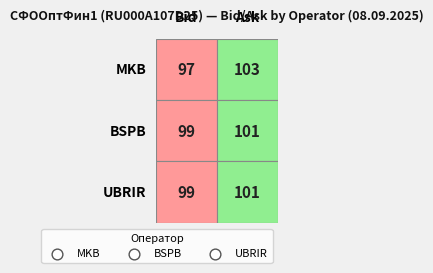

Reading left to right, transcribe all the data shown in this chart.

MKB: Bid=97	Ask=103
BSPB: Bid=99	Ask=101
UBRIR: Bid=99	Ask=101